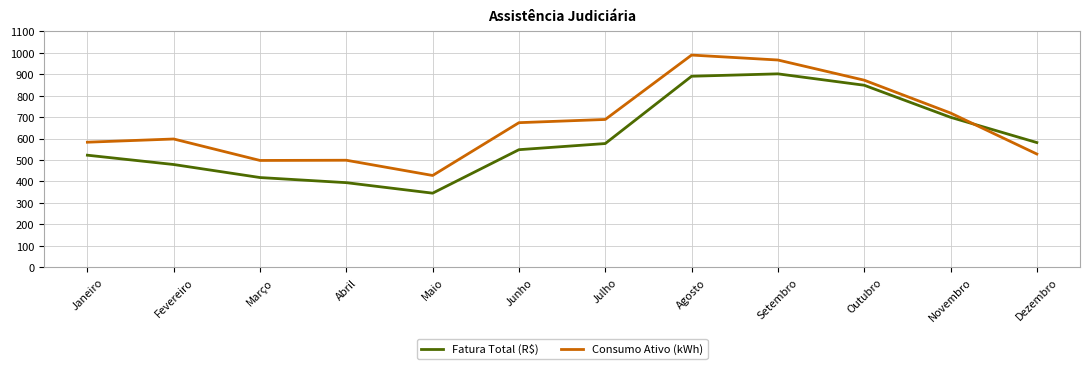

Rank the series by their average value, from lowest to highest.

Fatura Total (R$), Consumo Ativo (kWh)